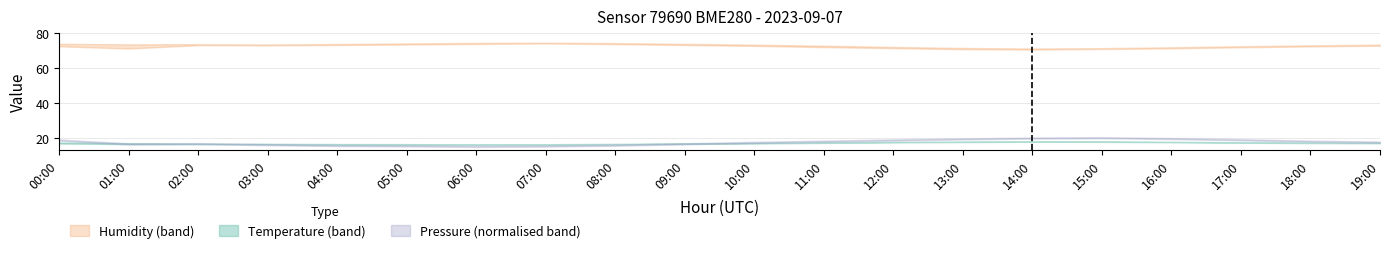

Between 17:00 and 07:00, which is larger?

17:00